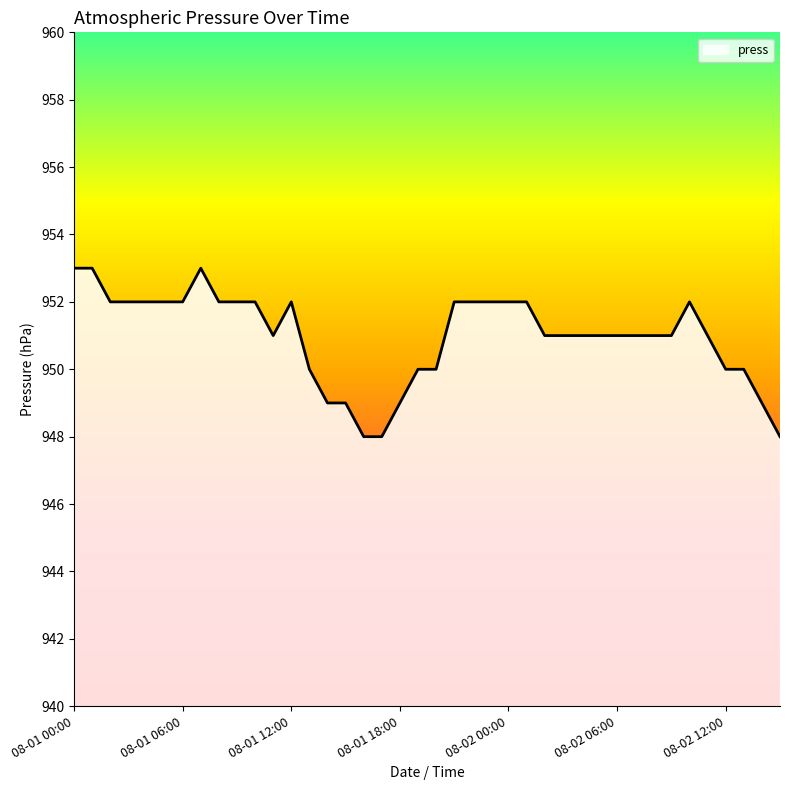

What is the maximum value shown in the chart?

953